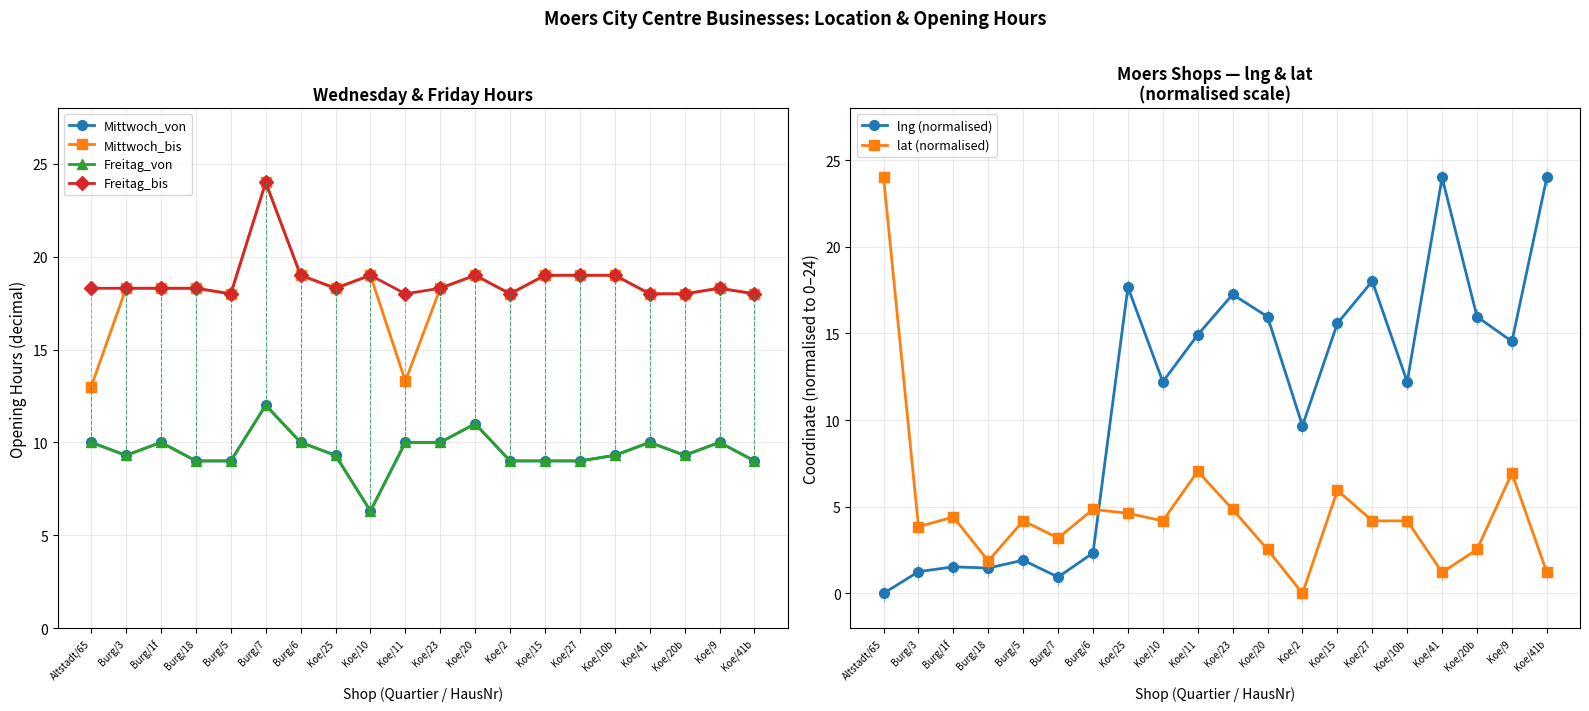

At Koe/41b, list the series in order from largest to smallest.

lng (normalised), Mittwoch_bis, Freitag_bis, Mittwoch_von, Freitag_von, lat (normalised)